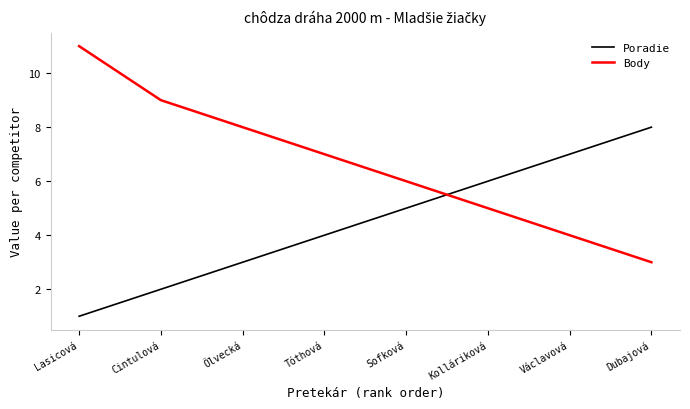

The Body series shows 5 at Kolláriková. True or false?

True